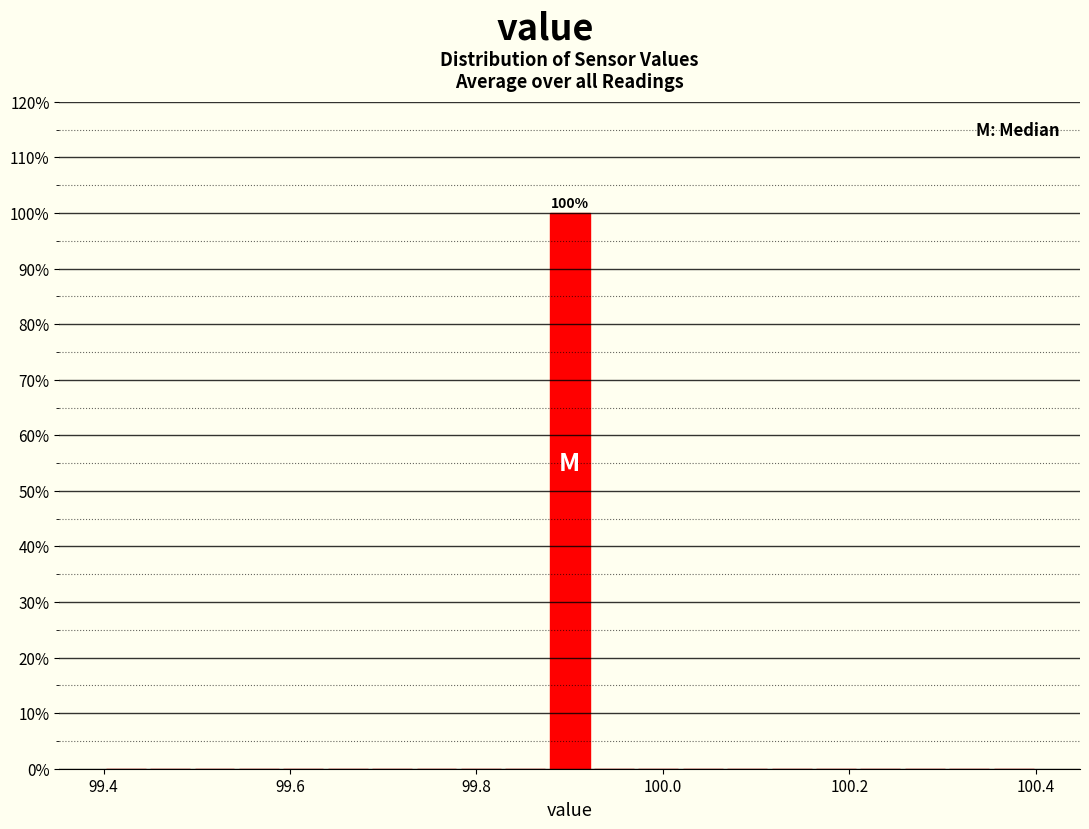

Around what value on the x-axis is the tallest bar? Give the approximate position of its centre, as read against the axis.

99.90